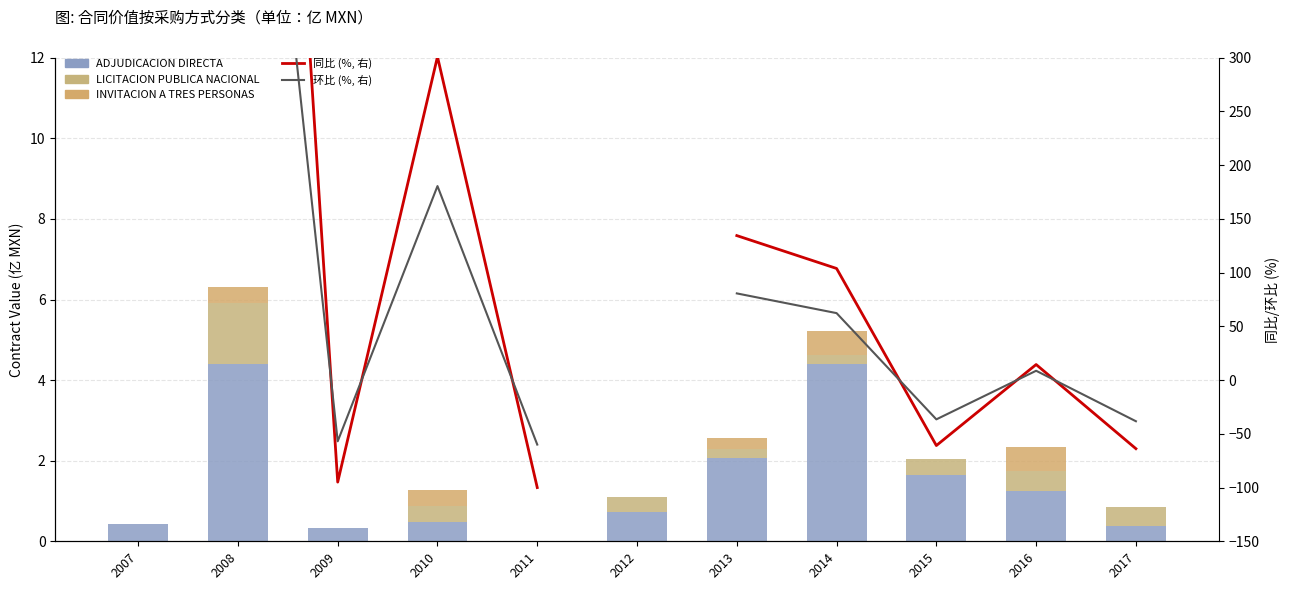

True or false: ADJUDICACION DIRECTA has a value of 4.4 at 2008.

True